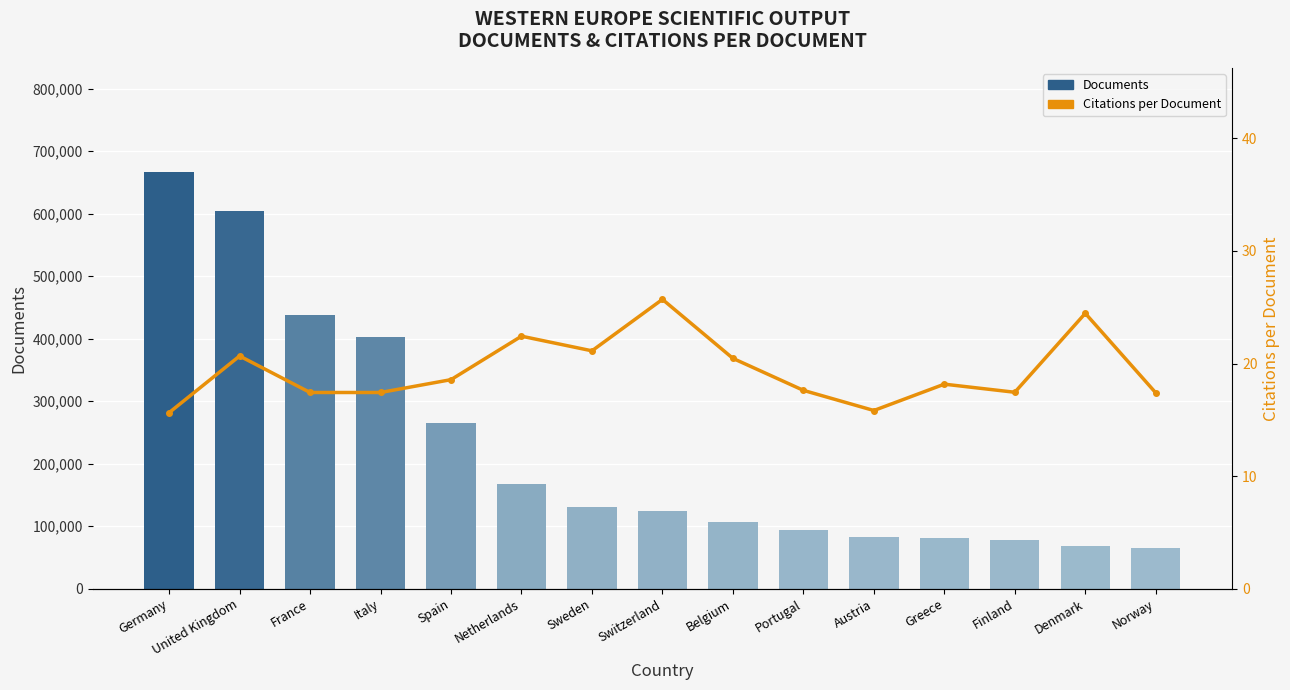

What is the difference between the second highest and minimum values in the Citations per Document series?

8.8